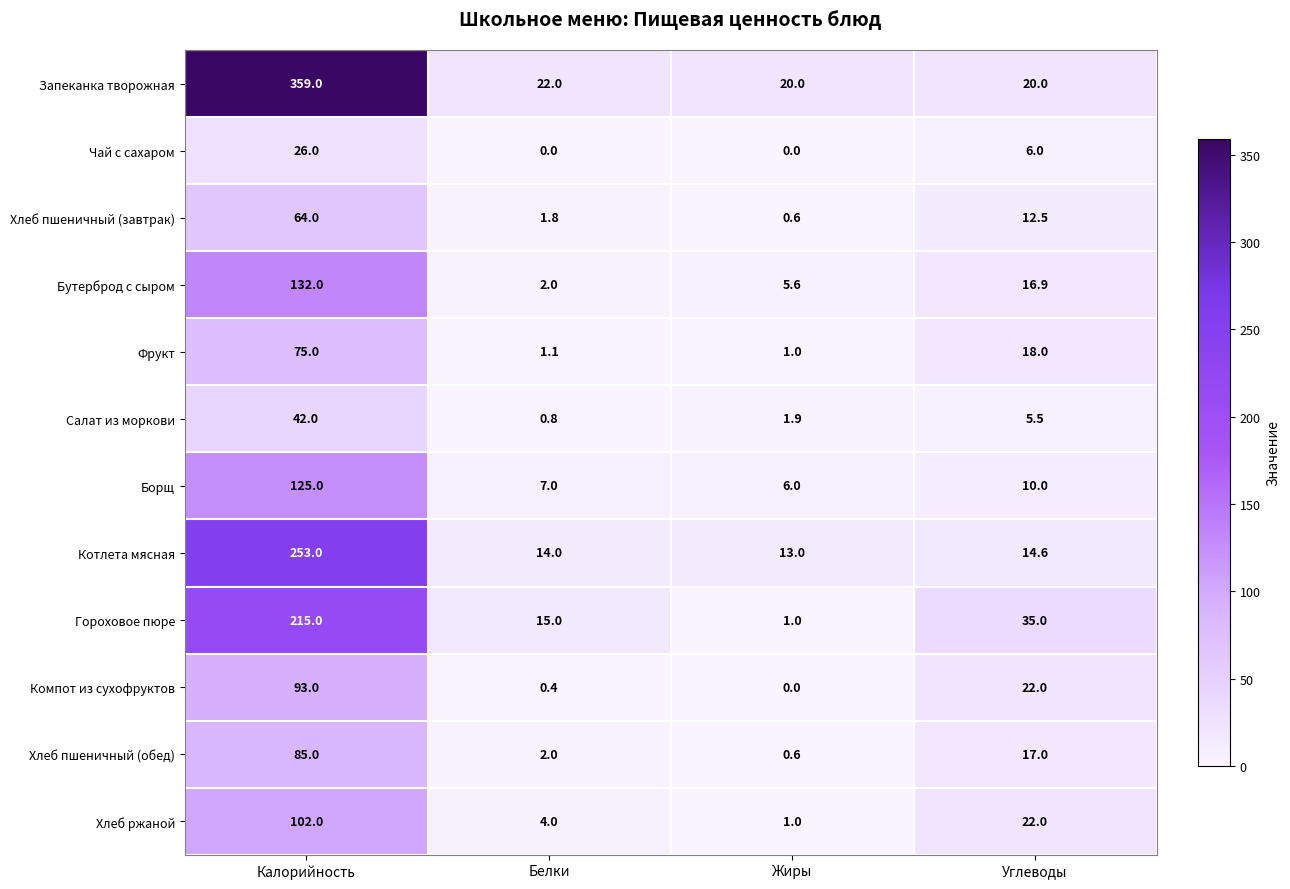

The Борщ series shows 125.0 at Калорийность. True or false?

True